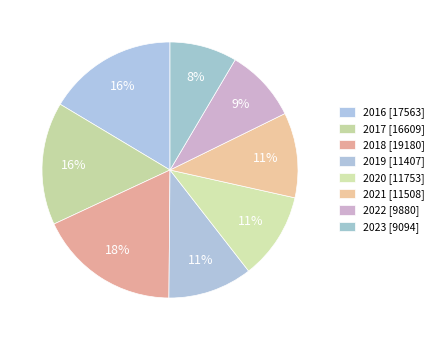

True or false: 2019 accounts for 21% of the total.

False